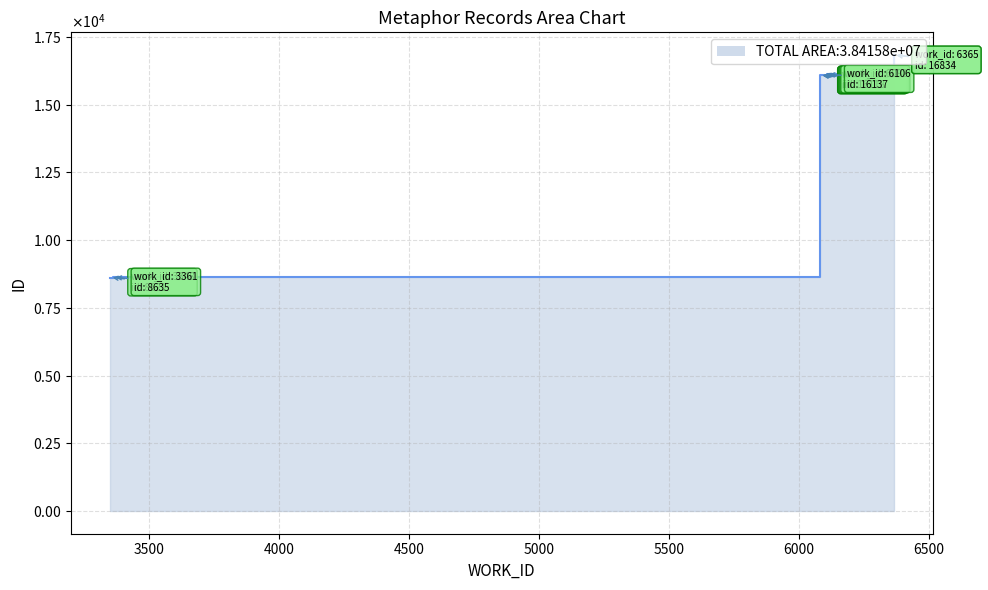

True or false: the data shows 16112 at 6087.

True